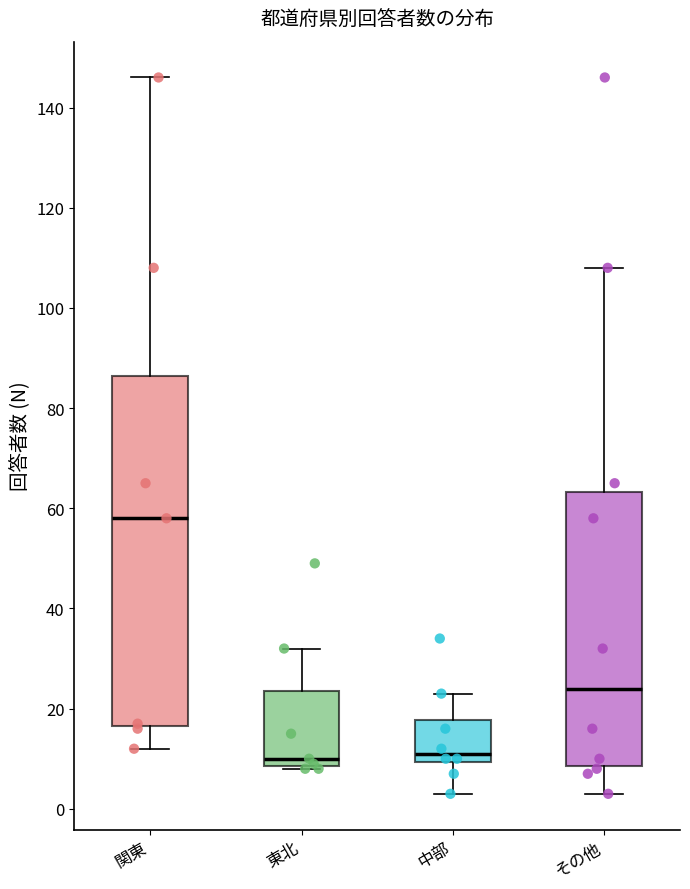

Reading left to right, read every box against the y-axis: the position of its median line, the range the box covers, and the ends of its whiskers. The values are not printed on the chart, so give them approximately, as read against the axis.

関東: median 58, box 16 to 86, whiskers 12 to 146
東北: median 10, box 8 to 24, whiskers 8 to 32
中部: median 12, box 10 to 18, whiskers 4 to 24
その他: median 24, box 8 to 64, whiskers 4 to 108